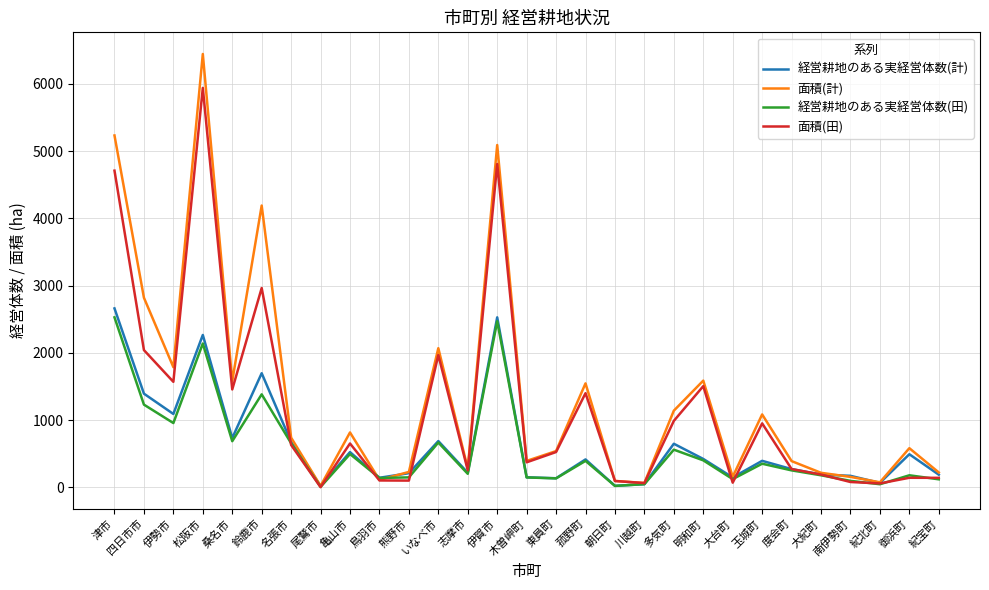

The value of 面積(計) at 津市 is 2108. True or false?

False